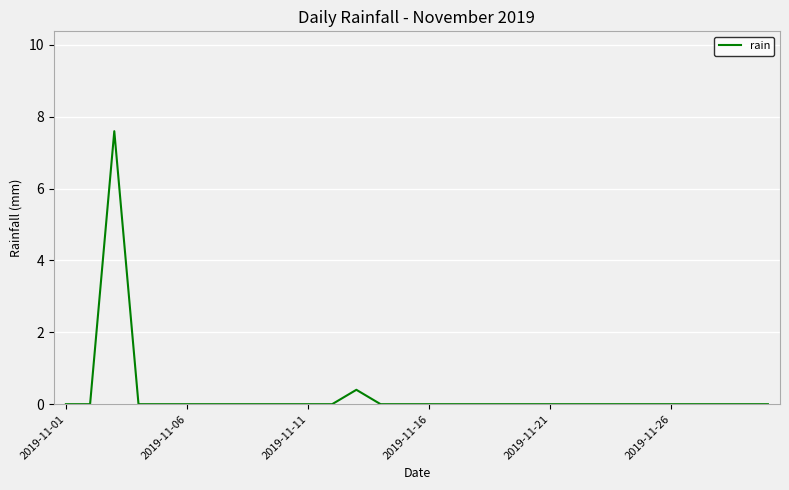

What is the maximum value shown in the chart?

7.6